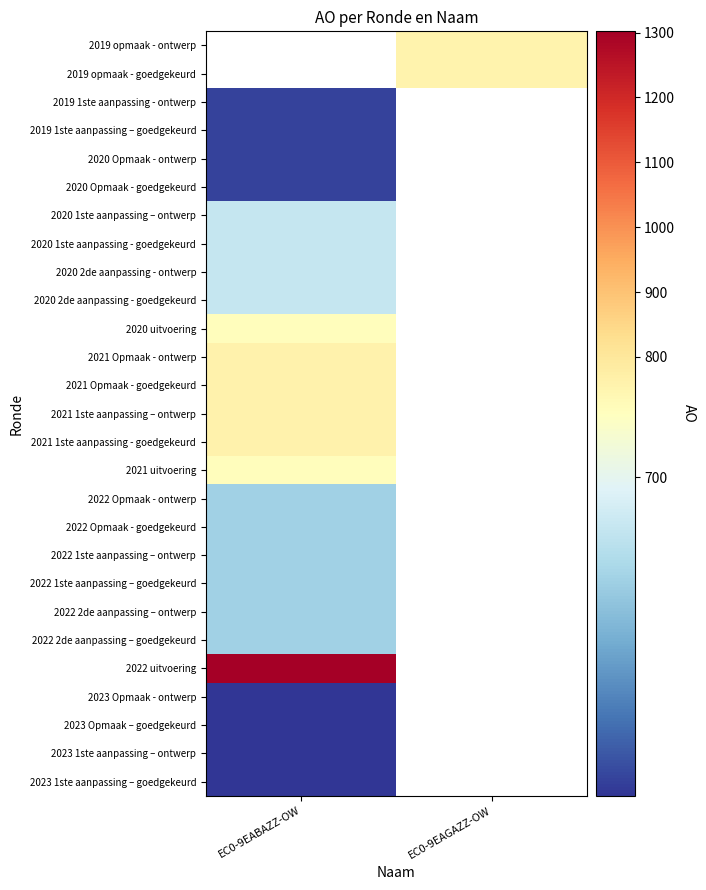

The value of 2023 Opmaak - ontwerp at EC0-9EABAZZ-OW is 960.7. True or false?

False